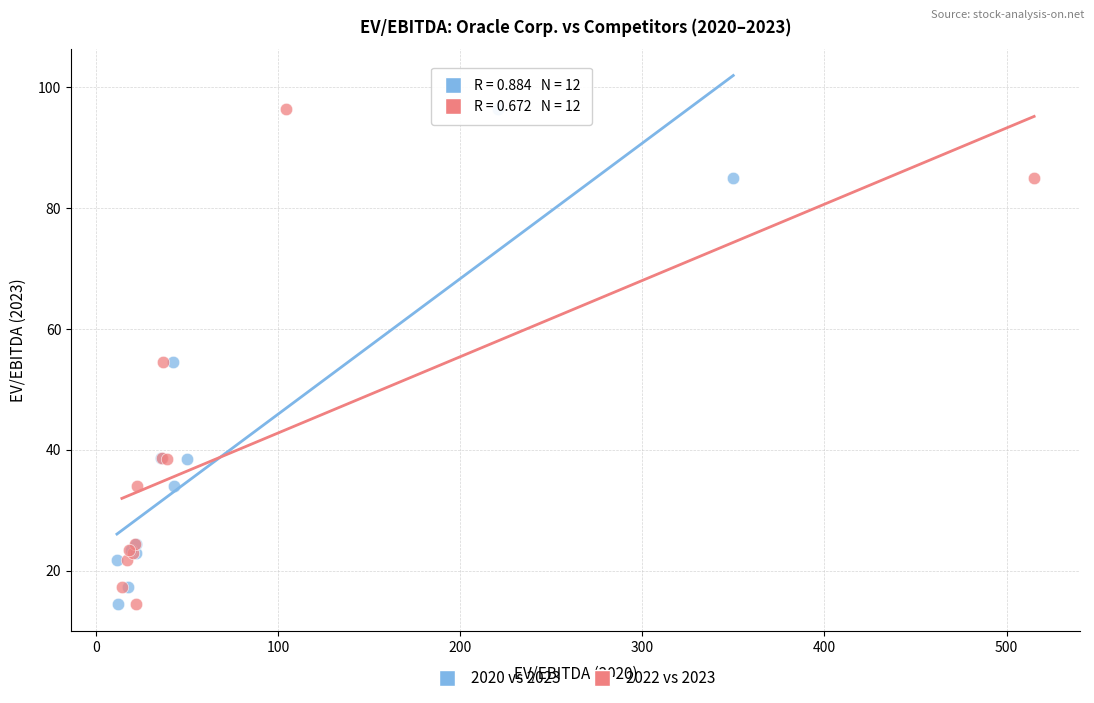

What are all the series names shown in the legend?

2020 vs 2023, 2022 vs 2023